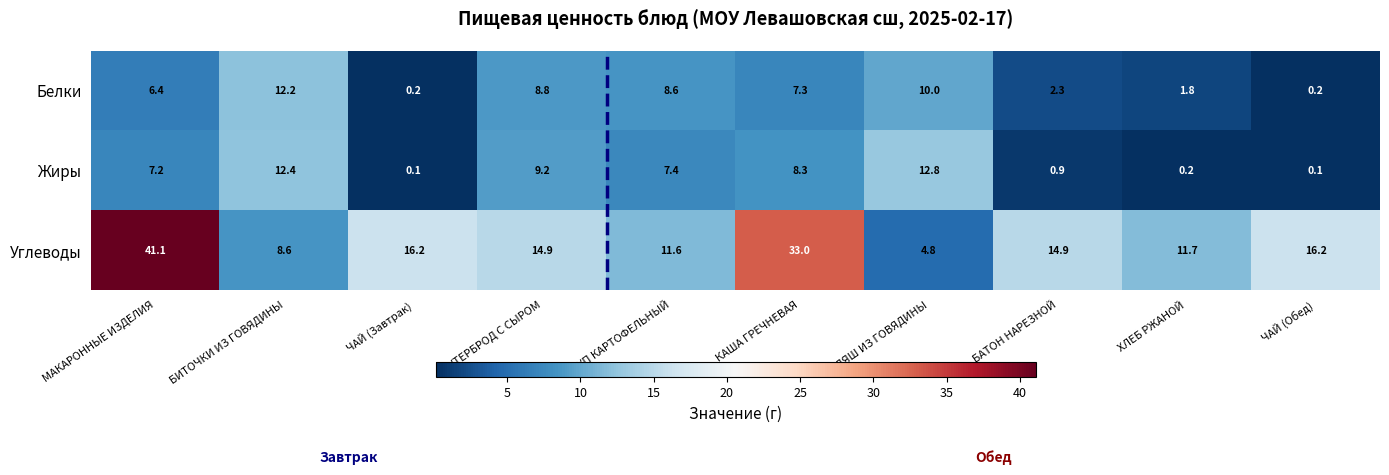

How many data points does each series have?

10